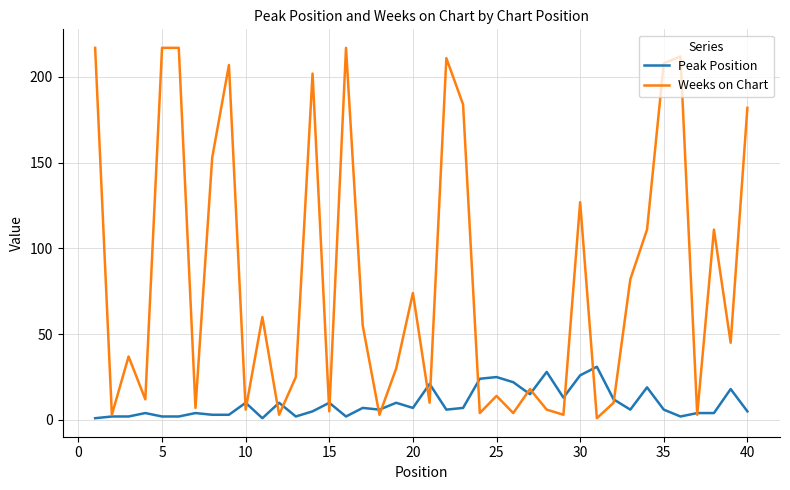

What is the highest value of the Peak Position series?

31